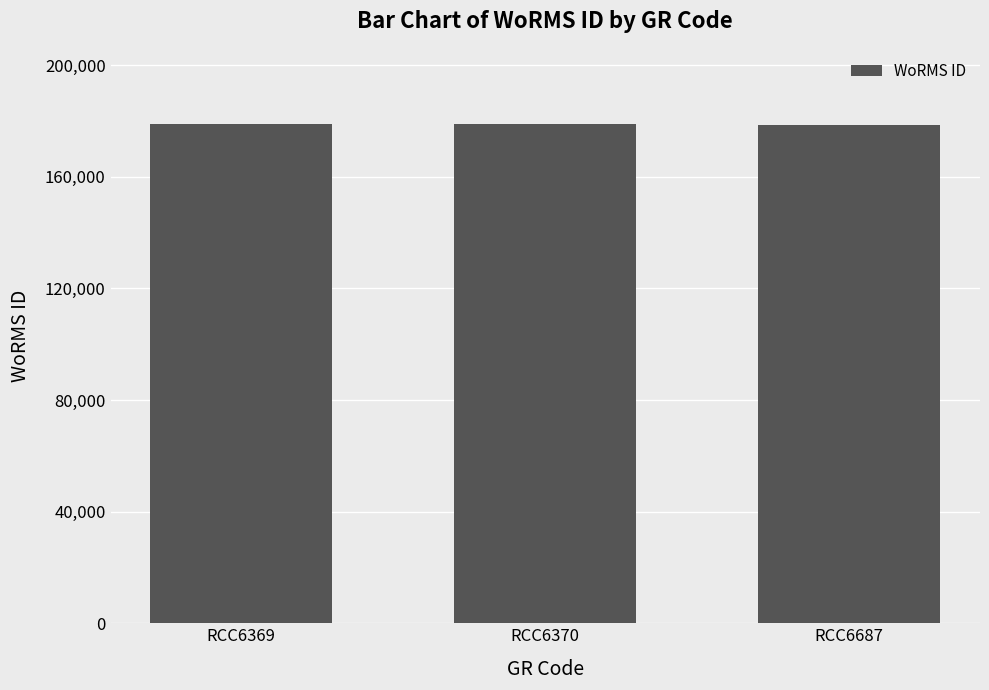

Approximately how many times larger is the value at RCC6369 compared to RCC6370?

1.0